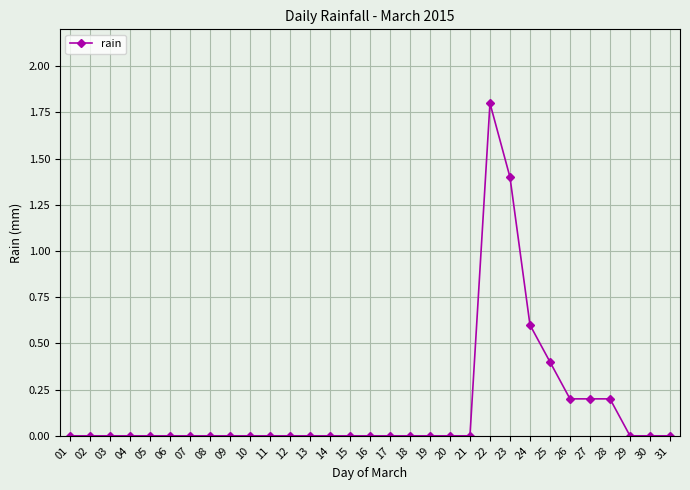

Which label corresponds to the largest value in the chart?

22